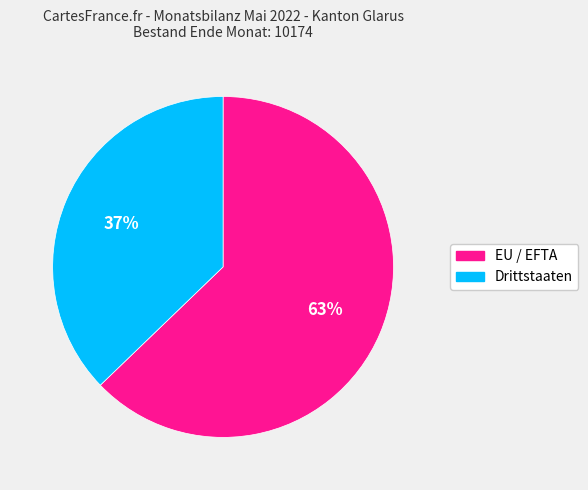

Rank the categories by value from highest to lowest.

EU / EFTA, Drittstaaten